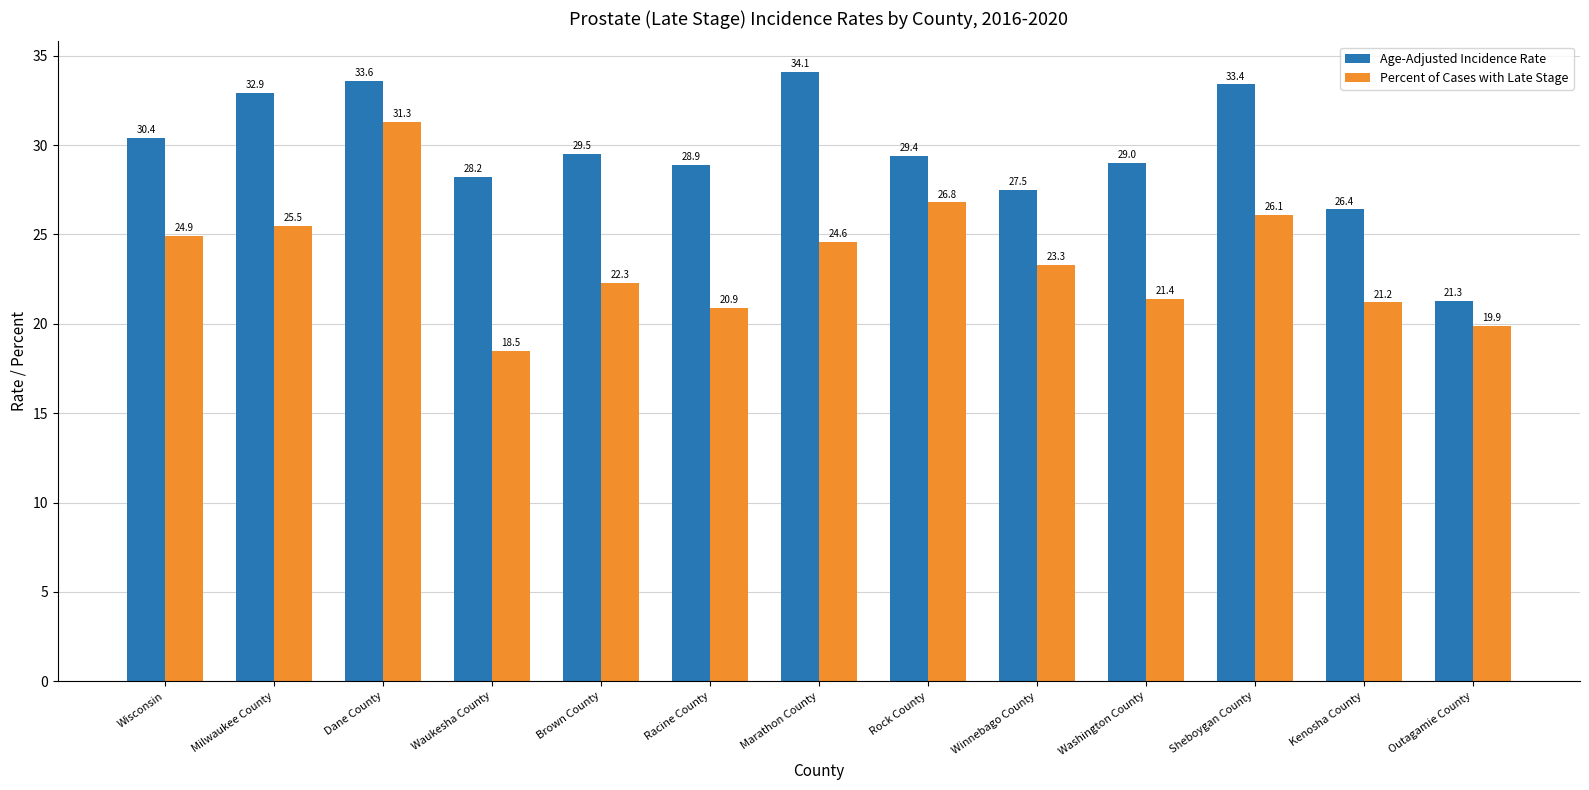

At Wisconsin, list the series in order from largest to smallest.

Age-Adjusted Incidence Rate, Percent of Cases with Late Stage